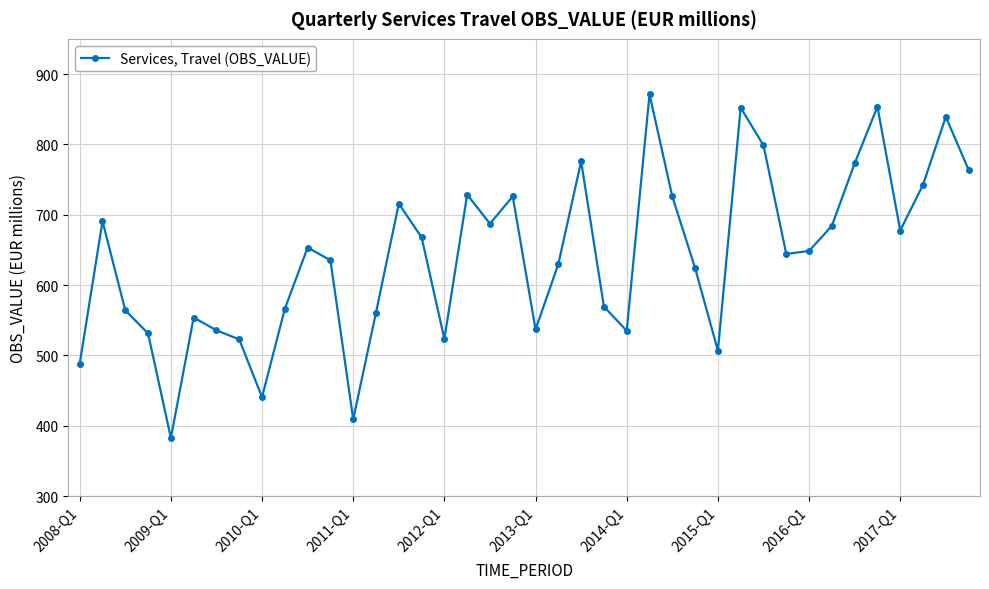

Does the chart have visible grid lines?

Yes